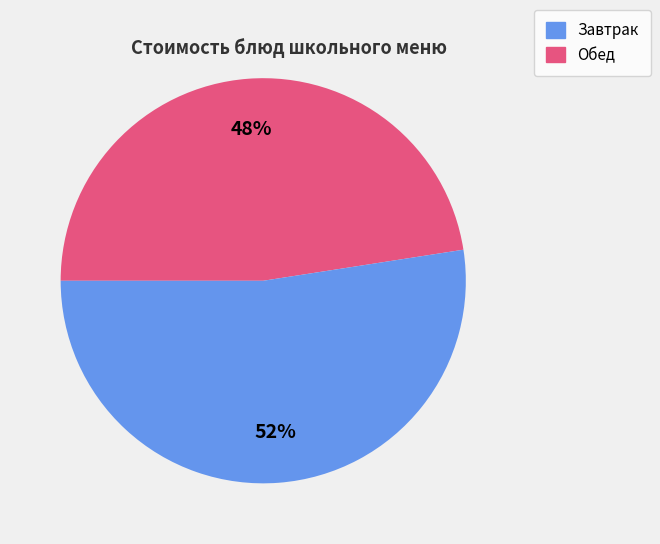

To the nearest percent, what is the average slice percentage?

50%